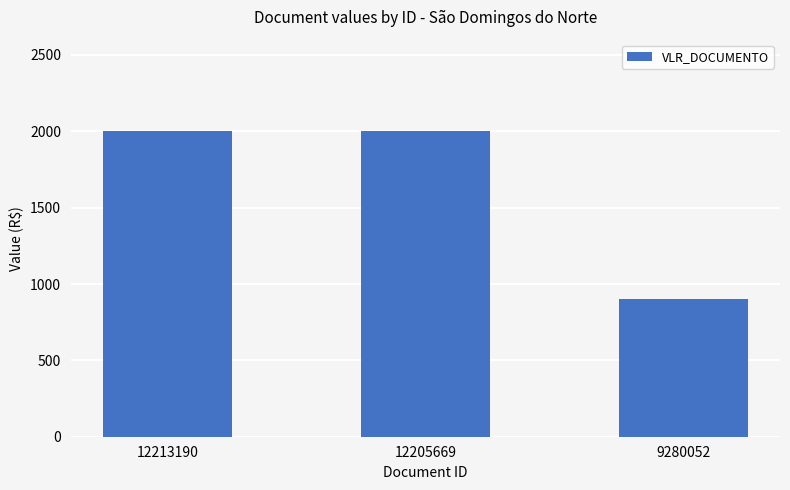

Reading left to right, transcribe all the data shown in this chart.

12213190=2000	12205669=2000	9280052=900